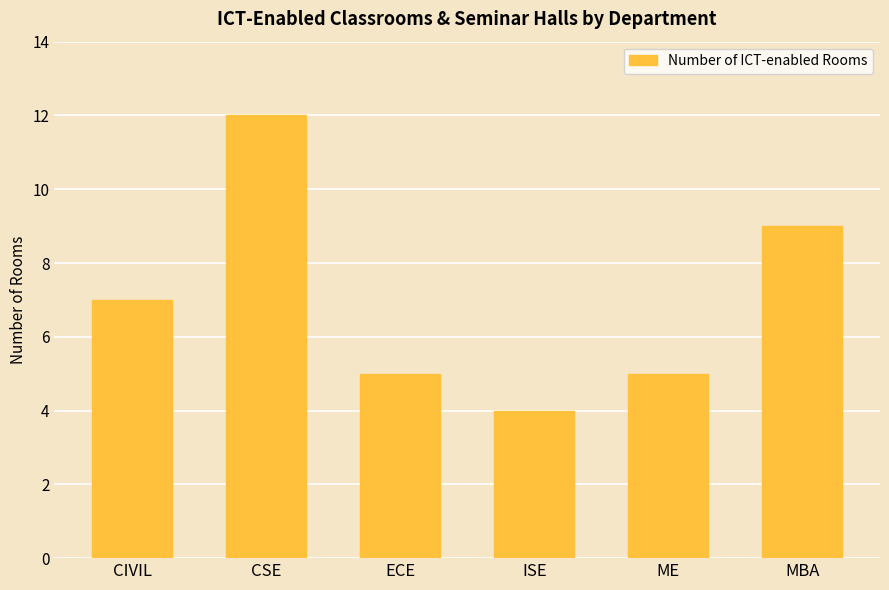

Read the value at ME.

5